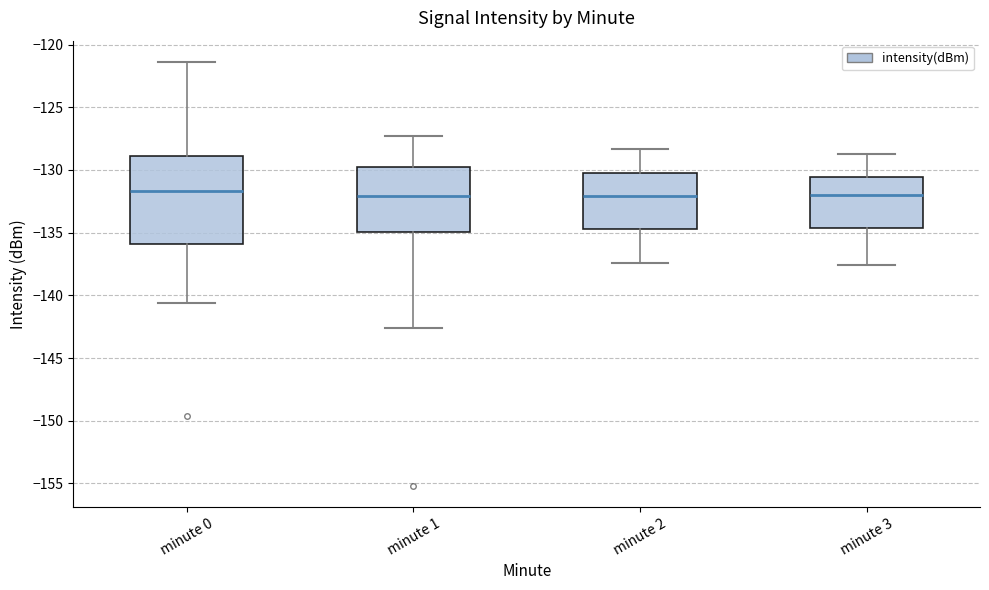

Where does the lower whisker of the box for minute 0 end on the y-axis? The values are not printed on the chart, so give them approximately, as read against the axis.

-140.5